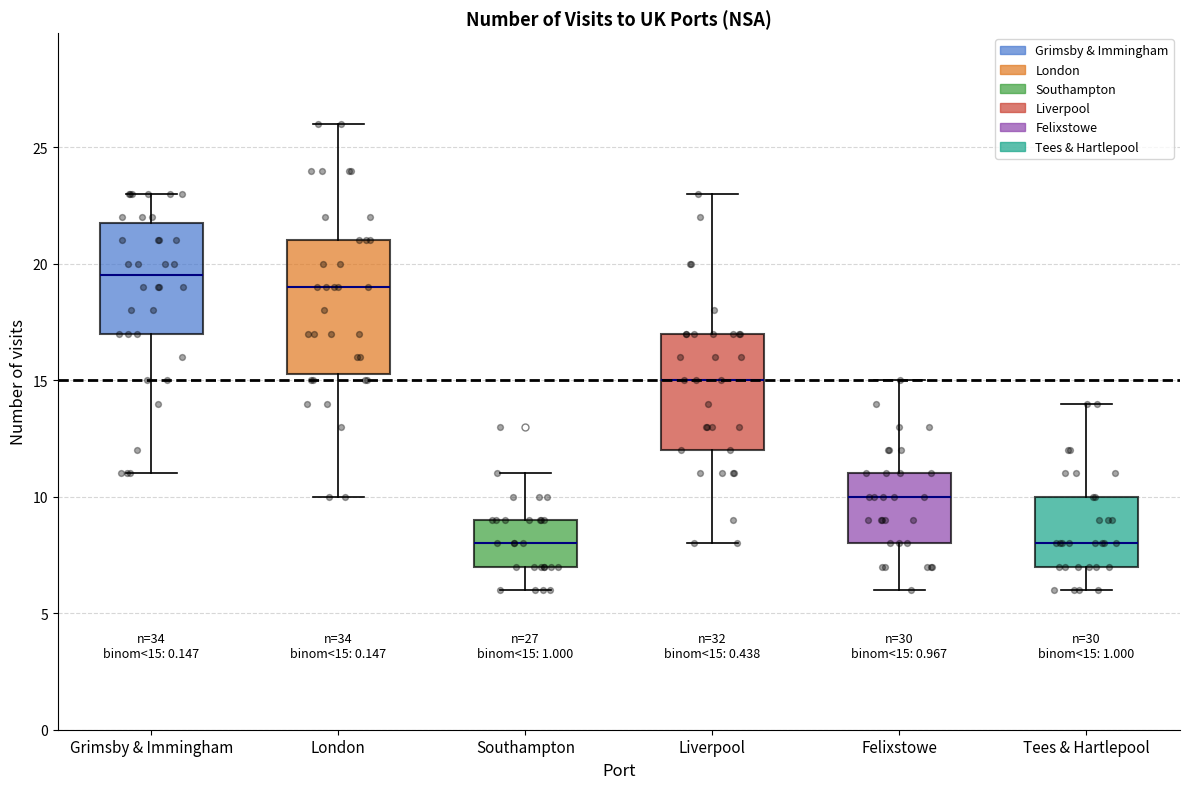

Which box is the tallest, from its lower edge to its upper edge?

London